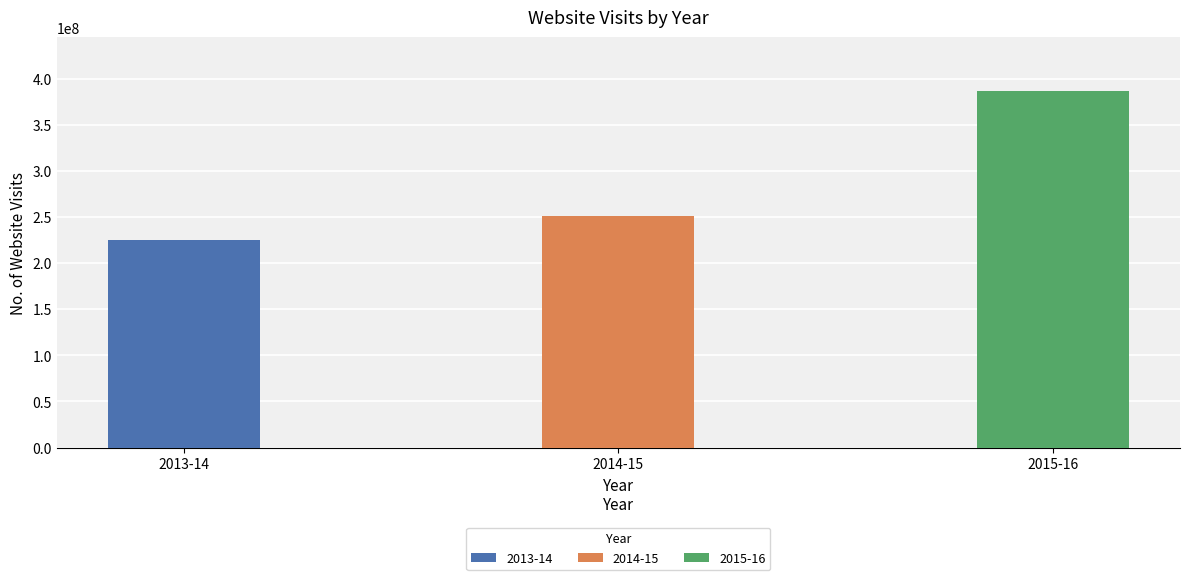

The value at 2013-14 is 224803963. True or false?

True